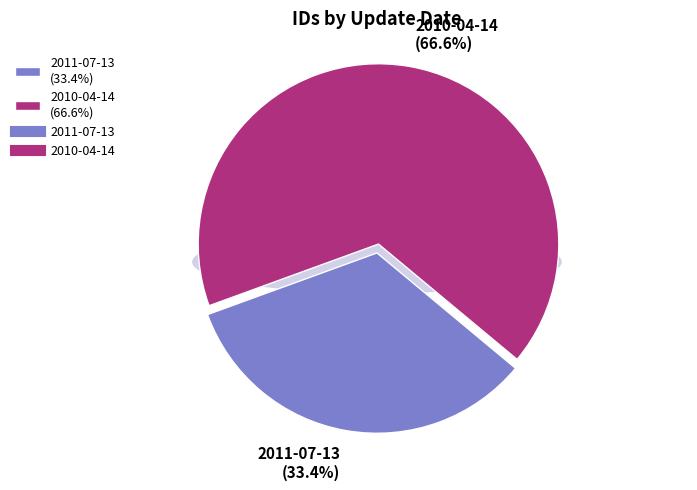

How many slices are in this pie chart?

2